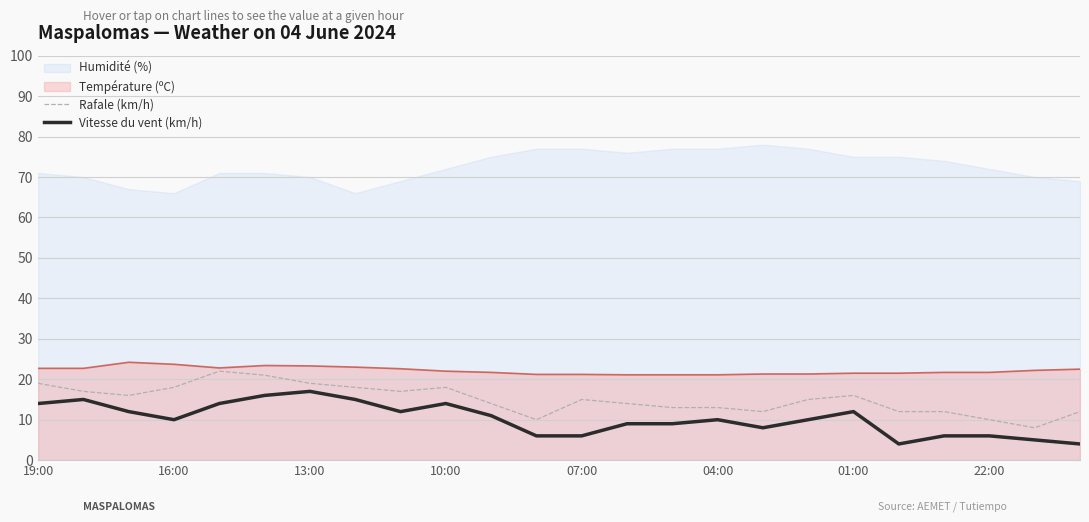

True or false: Rafale (km/h) and Vitesse du vent (km/h) cross at least once.

False